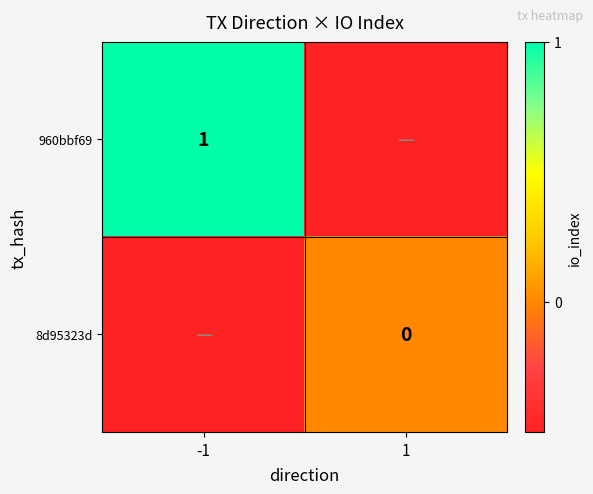

True or false: 960bbf69 has a value of 1.0 at -1.

True